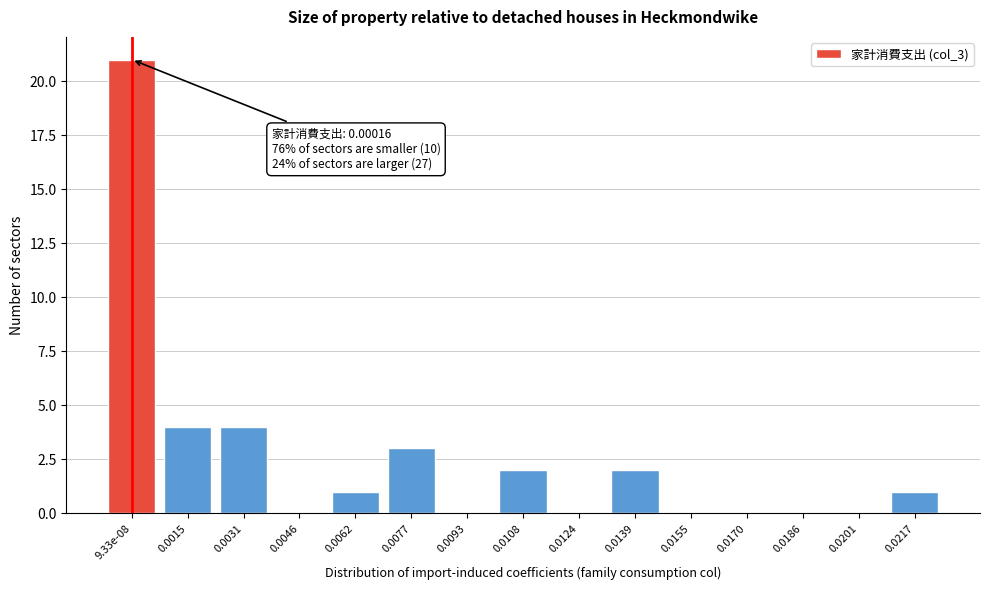

Reading left to right, what are all the values shown in this chart?

9.33e-08=21	0.0015=4	0.0031=4	0.0046=0	0.0062=1	0.0077=3	0.0093=0	0.0108=2	0.0124=0	0.0139=2	0.0155=0	0.0170=0	0.0186=0	0.0201=0	0.0217=1